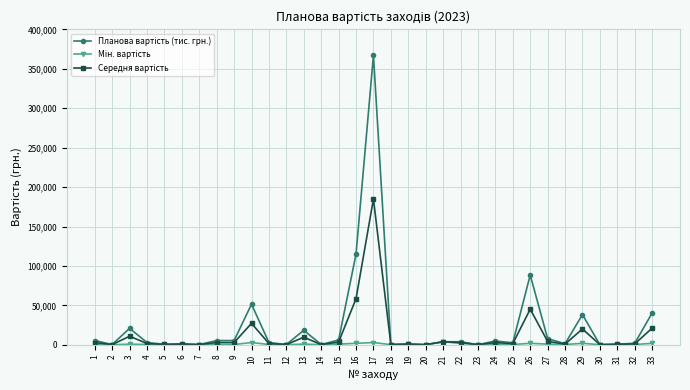

At which category is the sum across all series the highest?

17